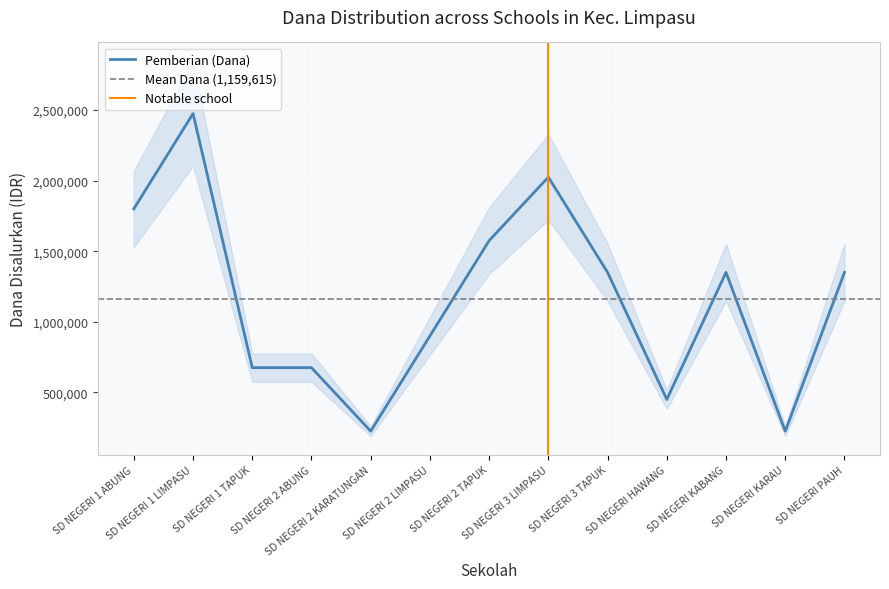

True or false: Pemberian (Dana) and Pemberian Aktivasi intersect in this chart.

False